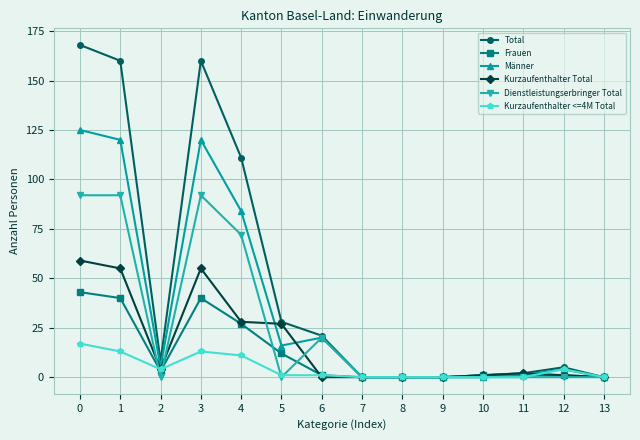

Reading left to right, extract all data points from this chart.

Total: 168	160	8	160	111	28	21	0	0	0	1	2	5	0
Frauen: 43	40	3	40	27	12	1	0	0	0	1	1	1	0
Männer: 125	120	5	120	84	16	20	0	0	0	0	1	4	0
Kurzaufenthalter Total: 59	55	4	55	28	27	0	0	0	0	1	2	1	0
Dienstleistungserbringer Total: 92	92	0	92	72	0	20	0	0	0	0	0	0	0
Kurzaufenthalter <=4M Total: 17	13	4	13	11	1	1	0	0	0	0	0	4	0